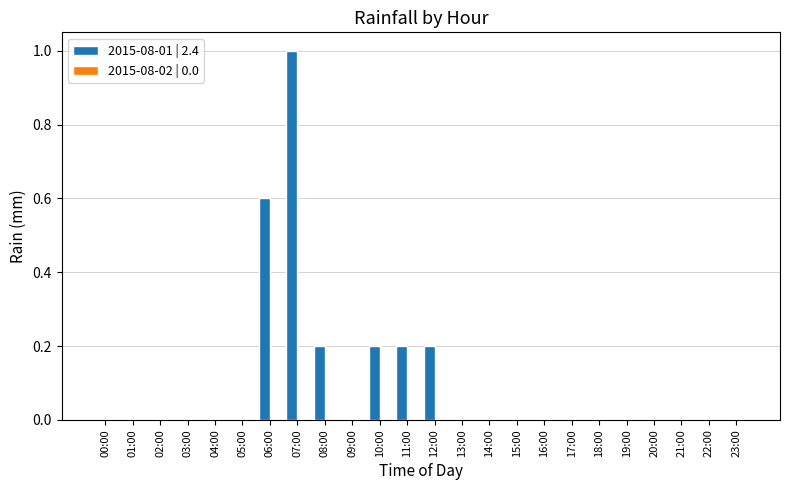

What is the change in value from 03:00 to 10:00?

+0.2